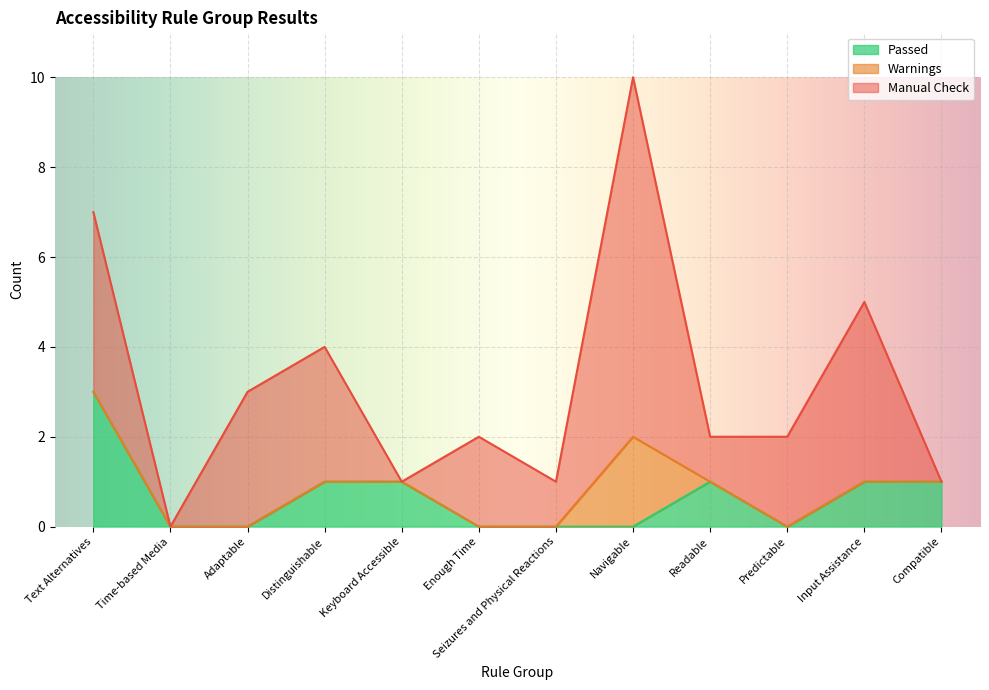

The value of Passed at Time-based Media is 0. True or false?

True